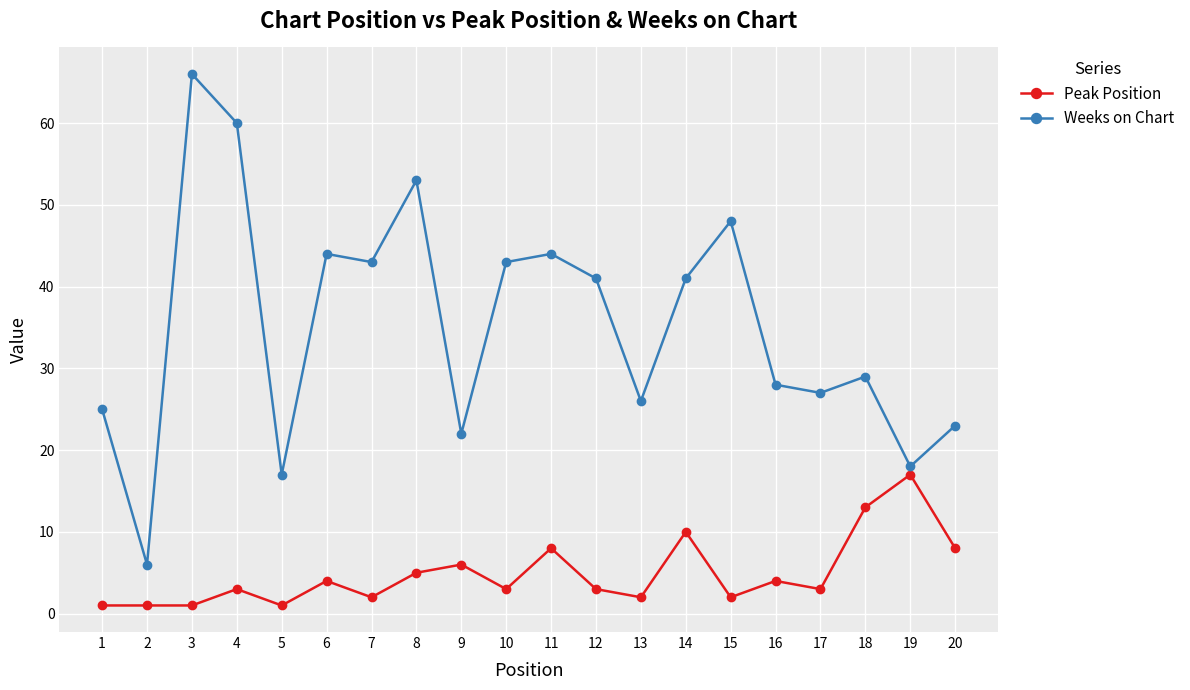

Reading left to right, transcribe all the data shown in this chart.

Peak Position: 1=1	2=1	3=1	4=3	5=1	6=4	7=2	8=5	9=6	10=3	11=8	12=3	13=2	14=10	15=2	16=4	17=3	18=13	19=17	20=8
Weeks on Chart: 1=25	2=6	3=66	4=60	5=17	6=44	7=43	8=53	9=22	10=43	11=44	12=41	13=26	14=41	15=48	16=28	17=27	18=29	19=18	20=23